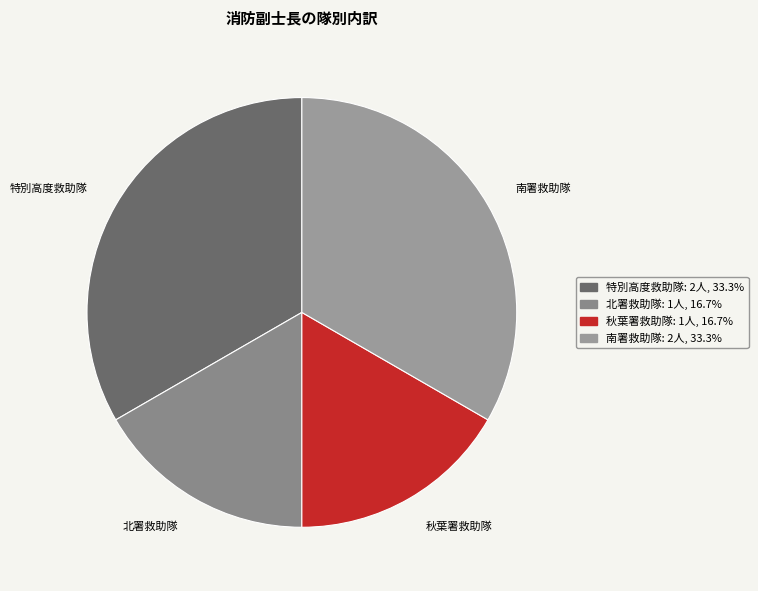

Approximately how many times larger is the value at 南署救助隊 compared to 特別高度救助隊?

1.0